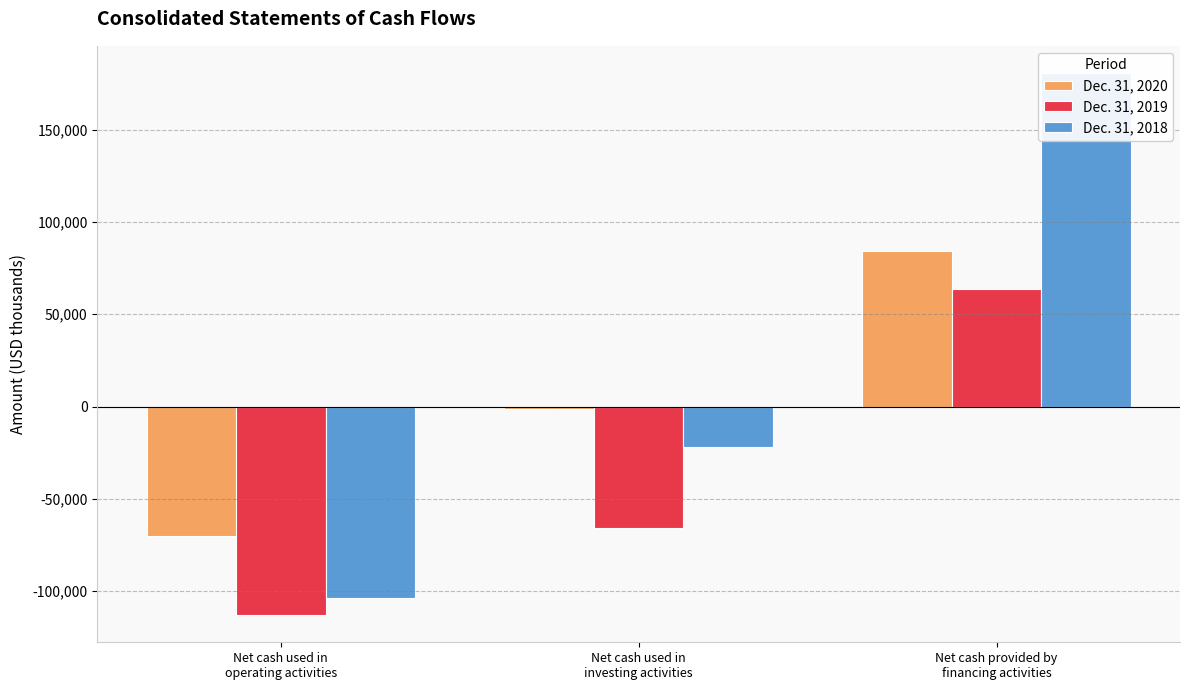

List the labels in order of Dec. 31, 2018 value, smallest first.

Net cash used in
operating activities, Net cash used in
investing activities, Net cash provided by
financing activities